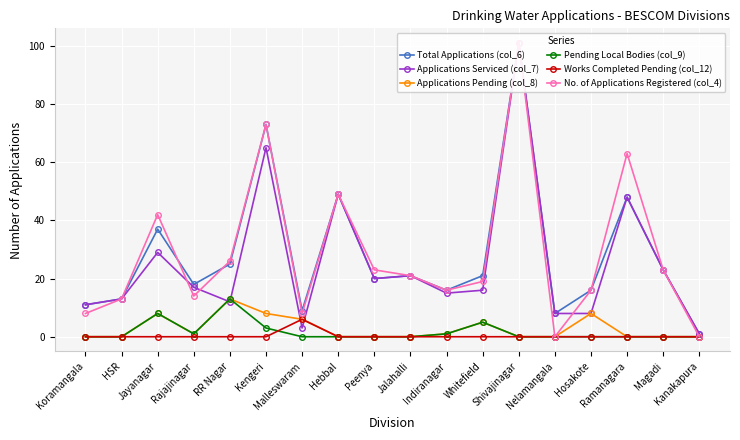

Count the number of data series in this chart.

6